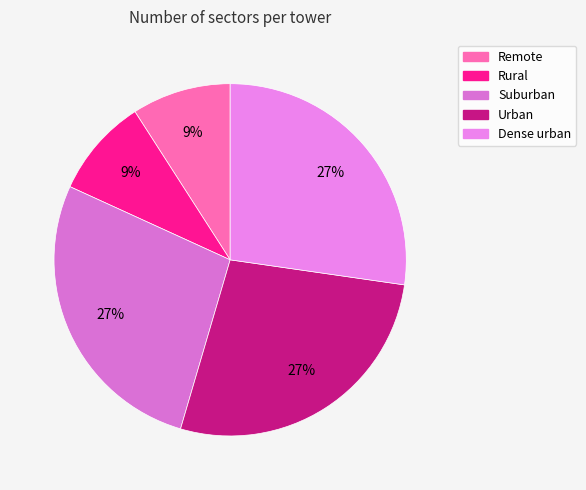

Count the number of slices in the pie.

5